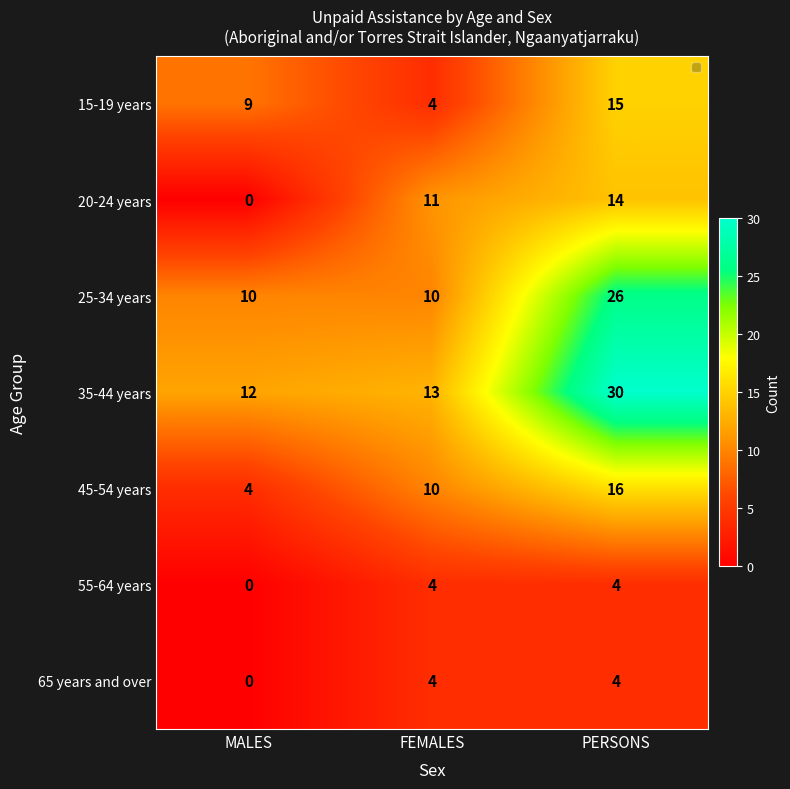

At how many categories does at least one series exceed 1?

3